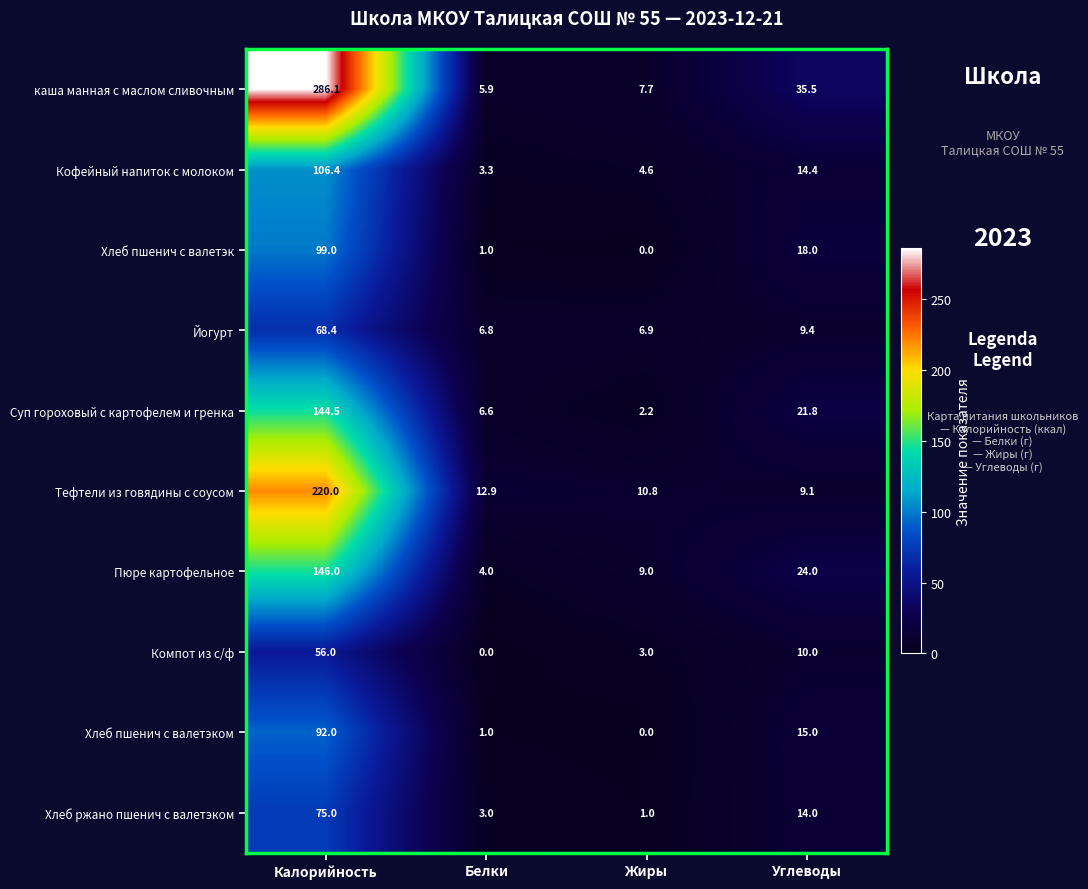

True or false: Хлеб ржано пшенич с валетэком has a value of 1.7 at Белки.

False